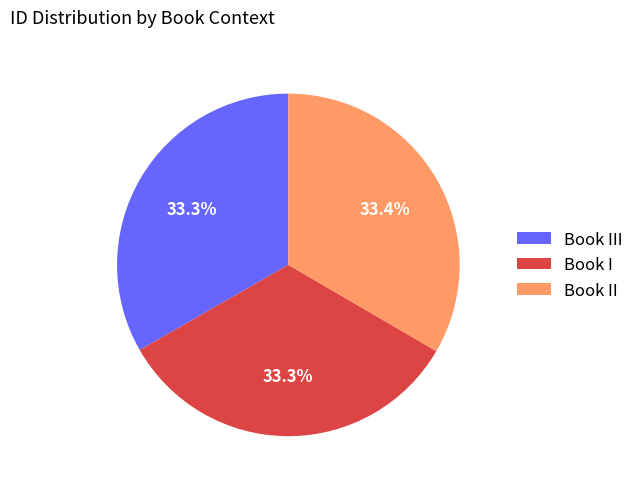

Approximately how many times larger is the value at Book III compared to Book II?

1.0